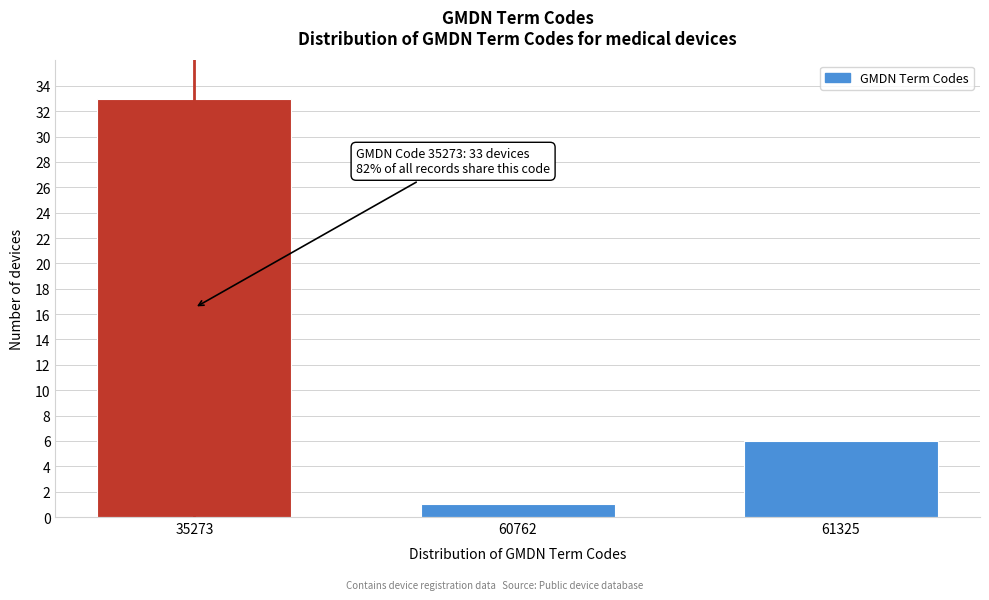

Reading left to right, extract all data points from this chart.

33	1	6